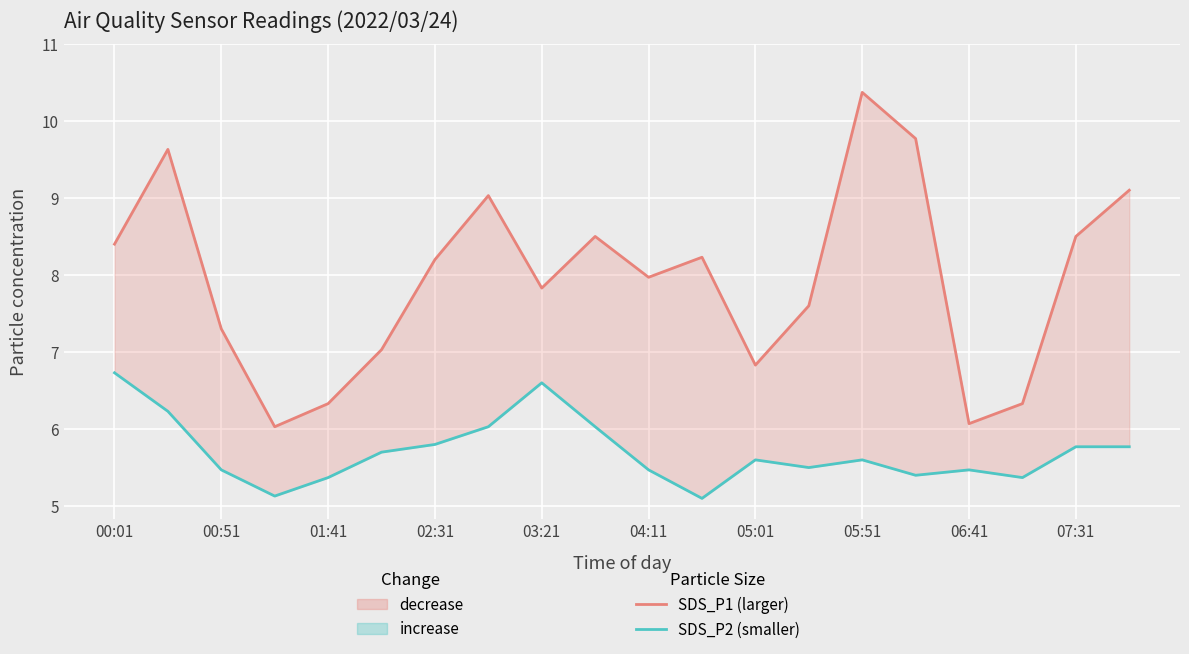

Is it true that SDS_P2 (smaller particles) equals 5.6 at 05:01?

True